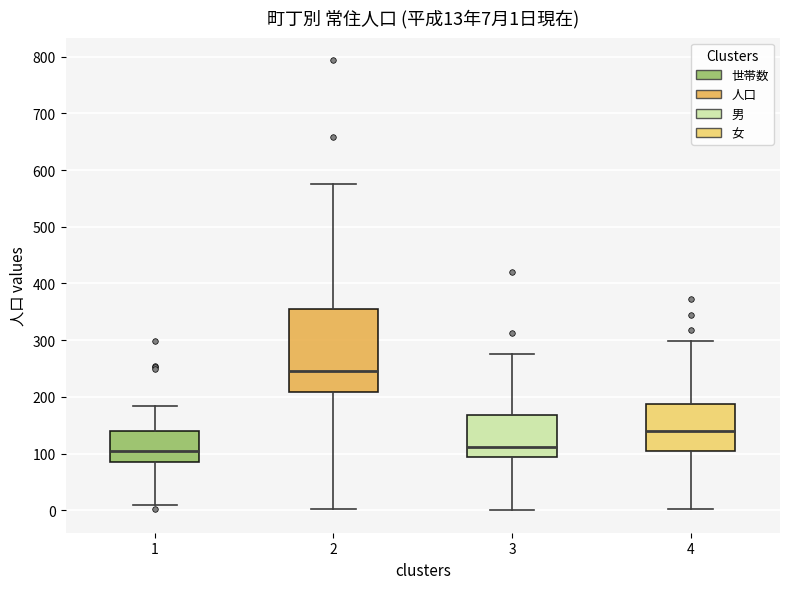

Which box is the tallest, from its lower edge to its upper edge?

2